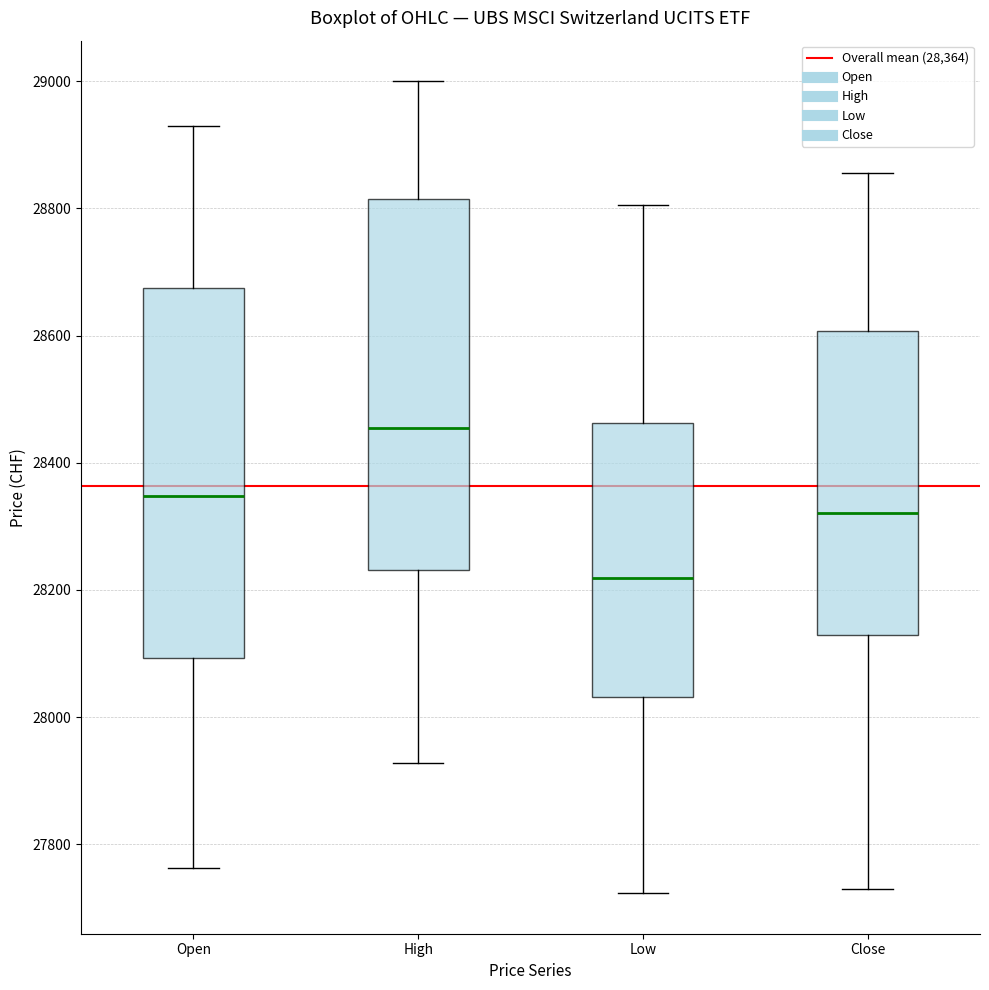

Reading left to right, transcribe this box plot: for each box, give where its median line is, the range the box spans, and where its two whiskers end, as read against the y-axis. The values are not printed on the chart, so give them approximately, as read against the axis.

Open: median 28340, box 28100 to 28680, whiskers 27760 to 28940
High: median 28460, box 28240 to 28820, whiskers 27920 to 29000
Low: median 28220, box 28040 to 28460, whiskers 27720 to 28800
Close: median 28320, box 28120 to 28600, whiskers 27720 to 28860